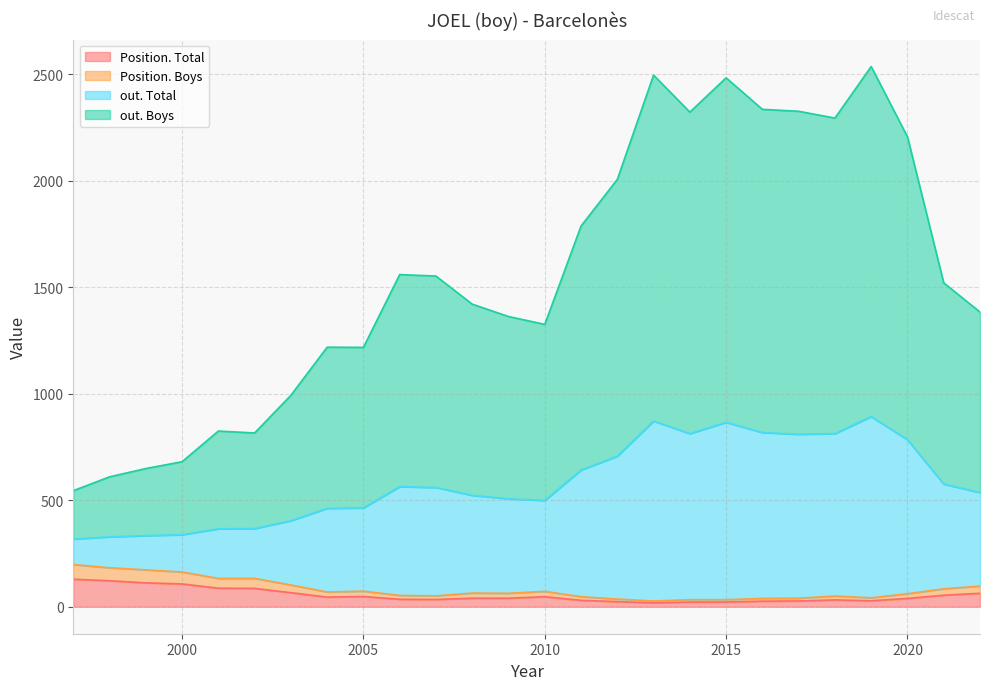

Where is the first local minimum for Position. Boys?

2004